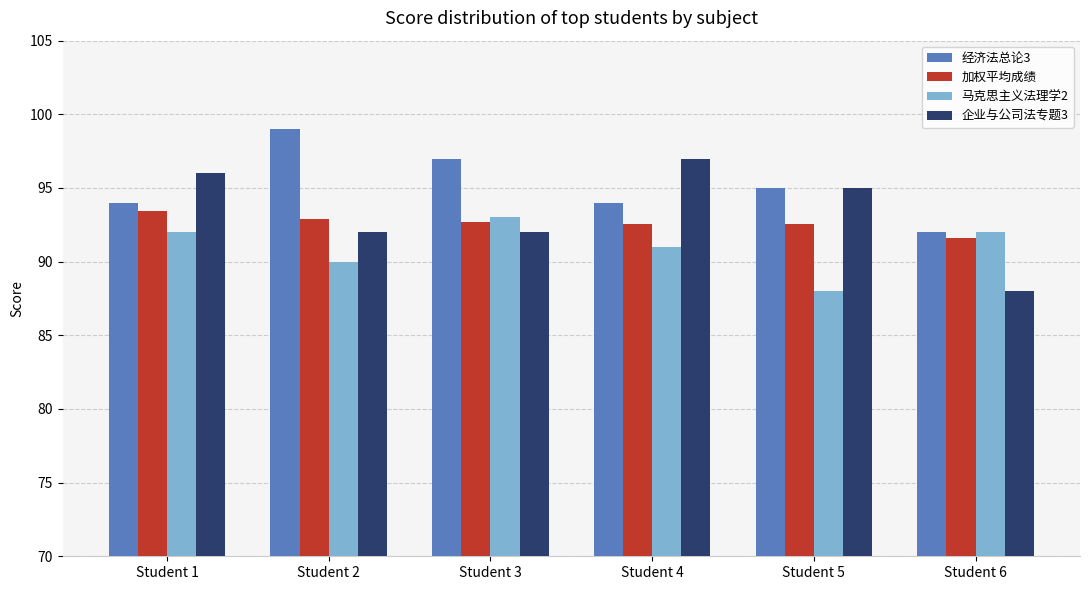

Are the bars grouped side by side (vs. stacked)?

Yes